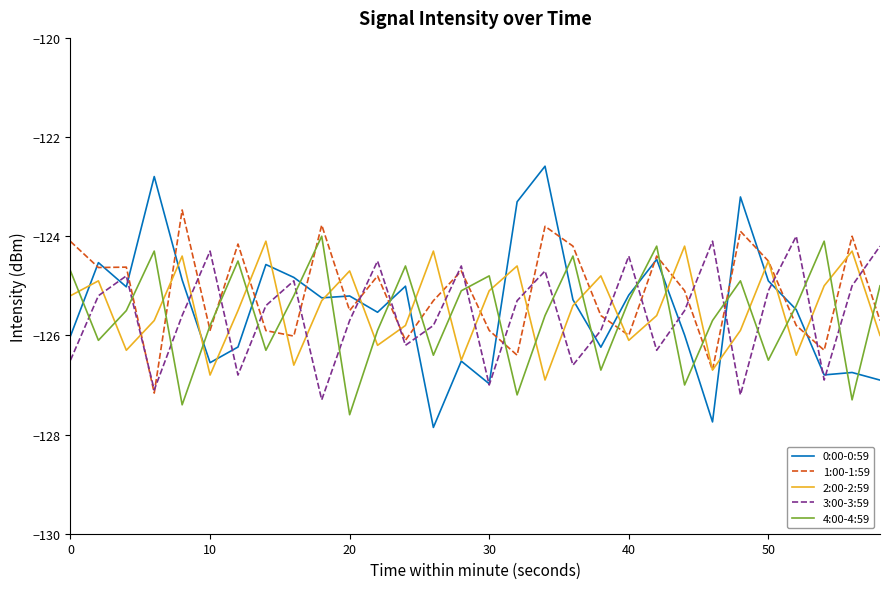

What is the minimum value for 1:00-1:59?

-127.2